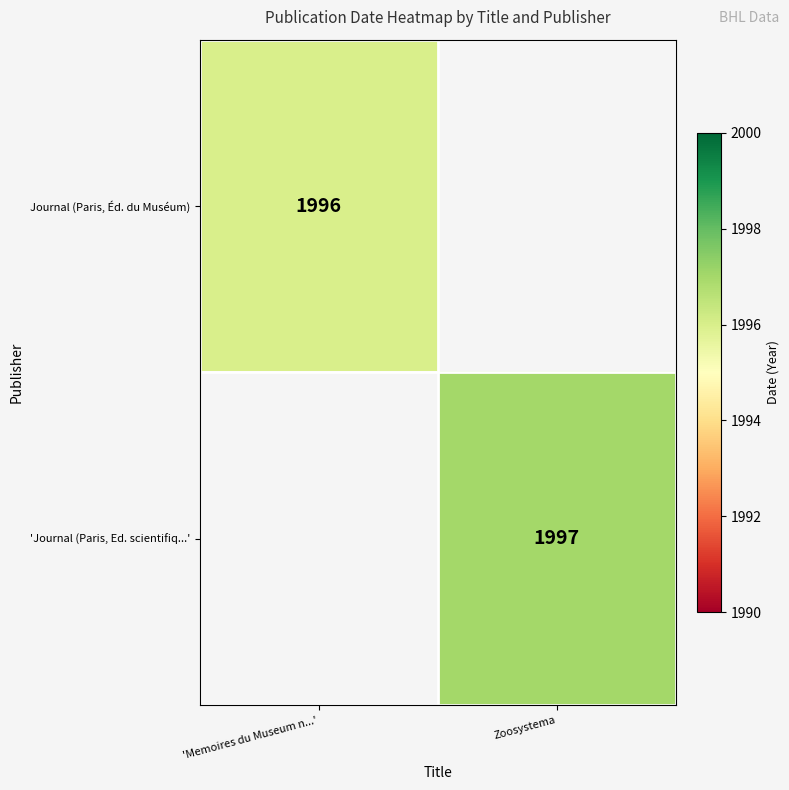

The Journal (Paris, Éd. du Muséum) series shows 2649.5 at 'Memoires du Museum n...'. True or false?

False